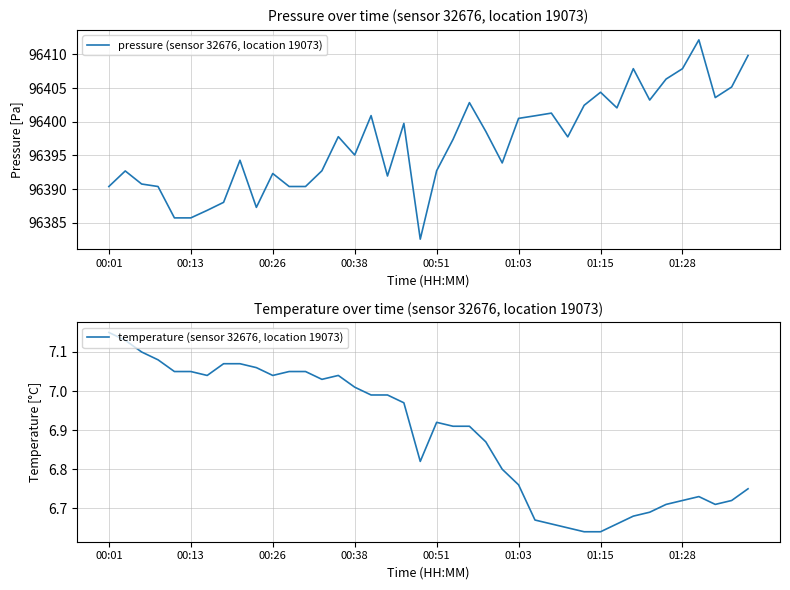

The value of pressure (sensor 32676, location 19073) at 00:38 is 96395.1. True or false?

True